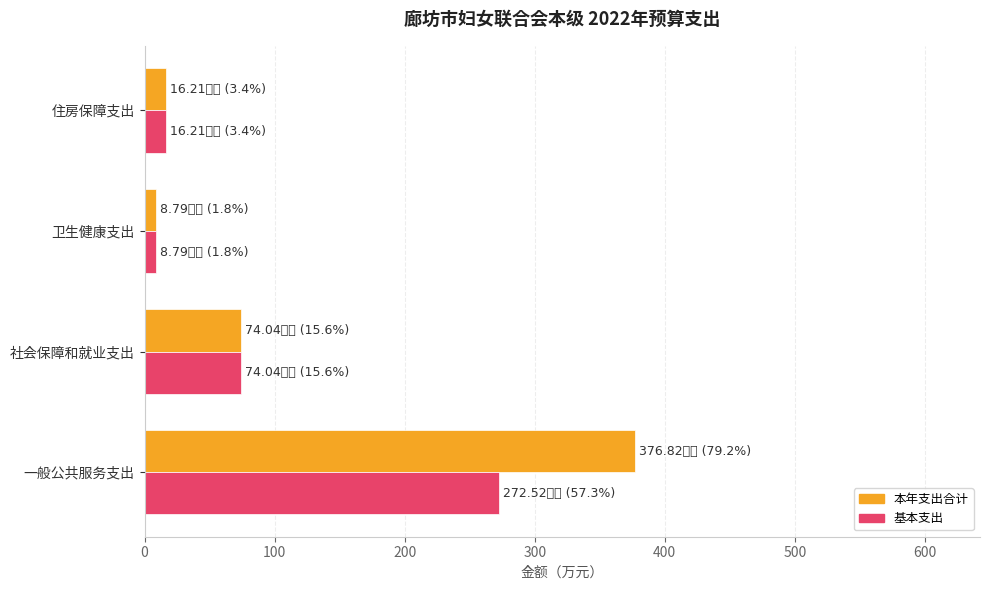

Read the 本年支出合计 value at 住房保障支出.

16.2